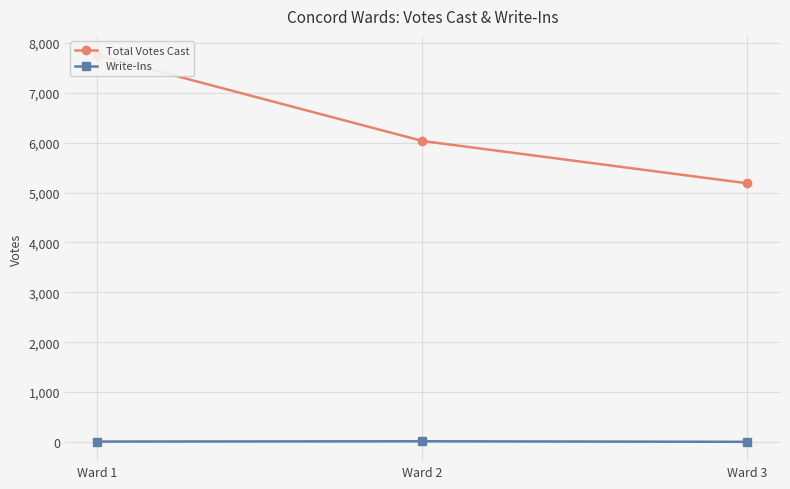

Rank the series by their average value, from lowest to highest.

Write-Ins, Total Votes Cast